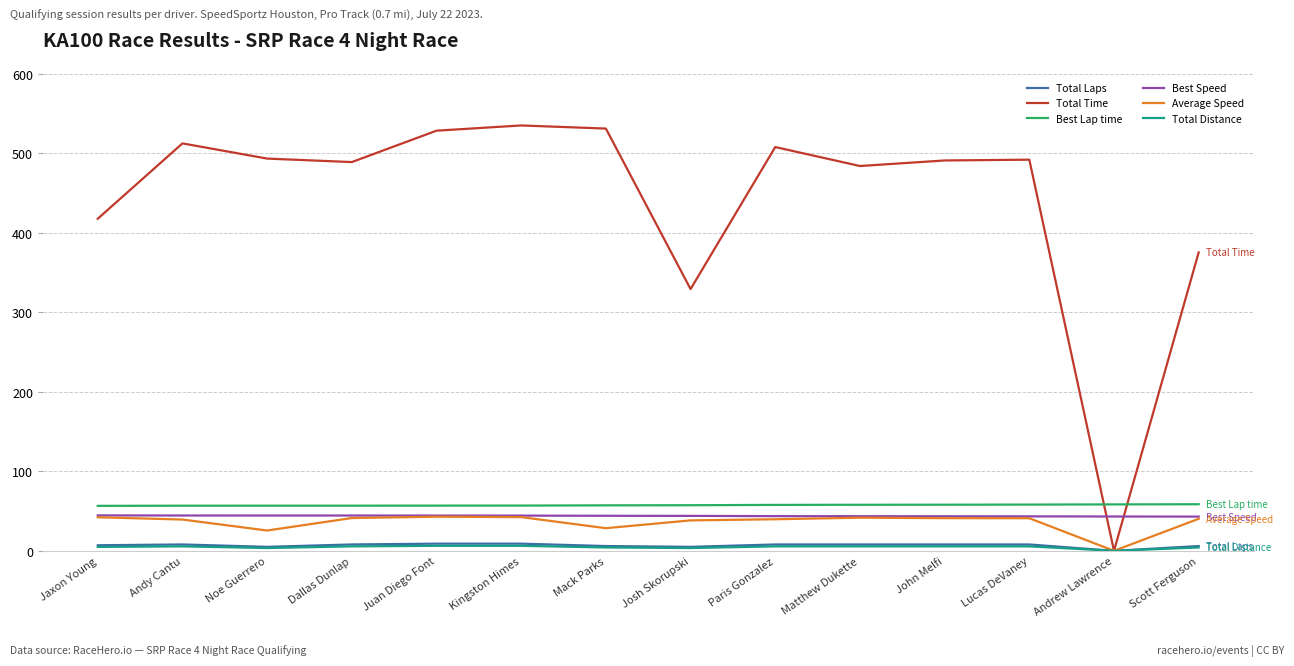

Is it true that Best Speed equals 44.4 at Dallas Dunlap?

True